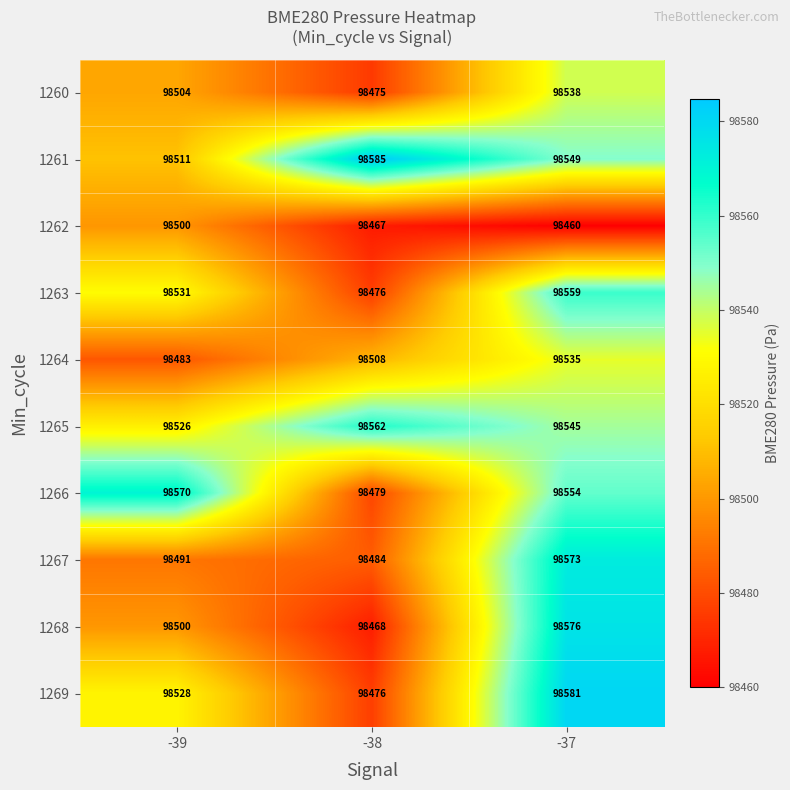

Rank the series by their maximum value, from lowest to highest.

1262, 1264, 1260, 1263, 1265, 1266, 1267, 1268, 1269, 1261